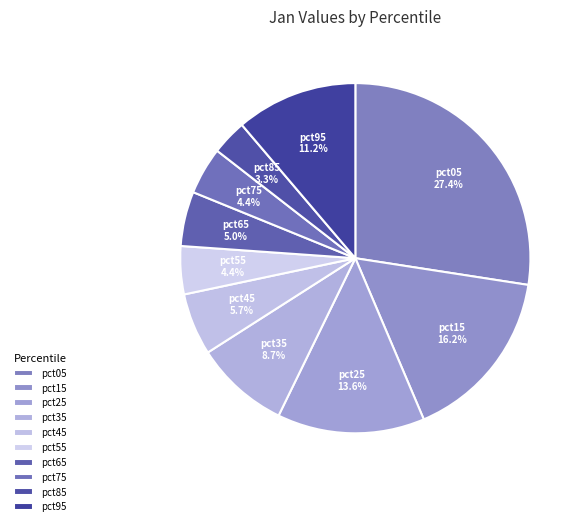

To the nearest percent, what is the combined percentage of pct45 and pct55?

10%